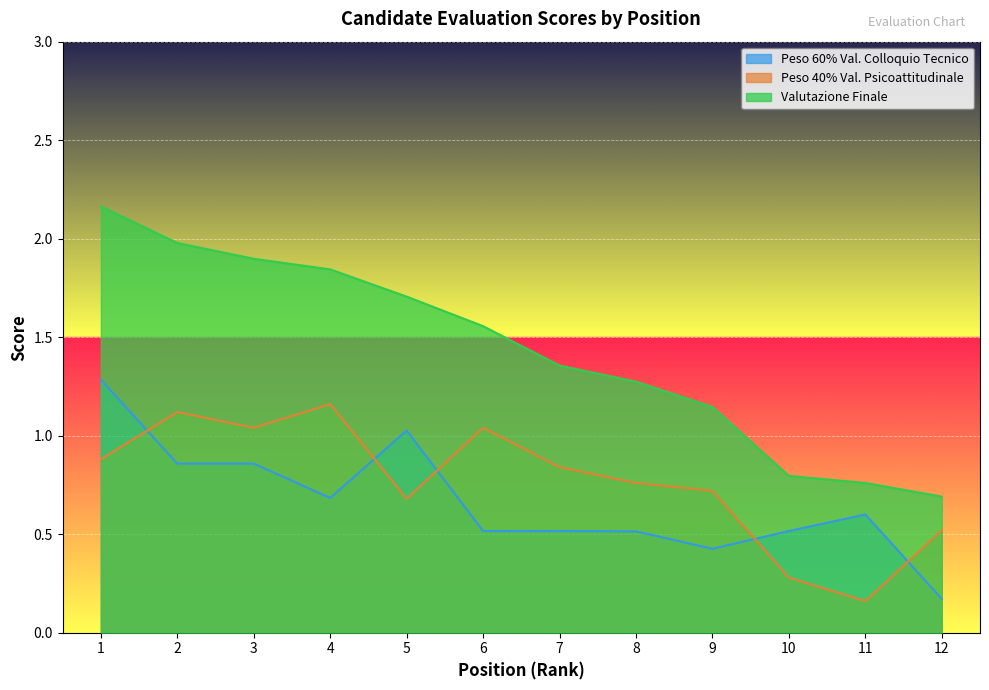

True or false: Peso 40% Val. Psicoattitudinale and Valutazione Finale cross at least once.

False